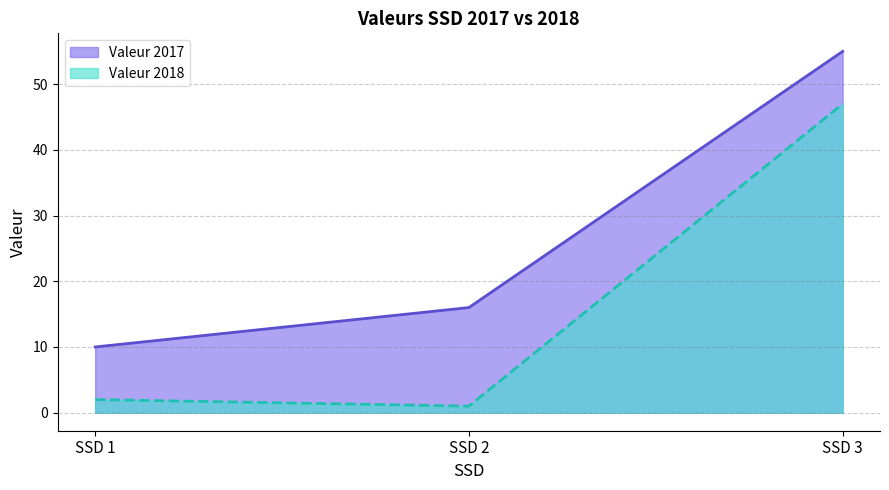

Which series has the largest total across all categories?

Valeur 2017